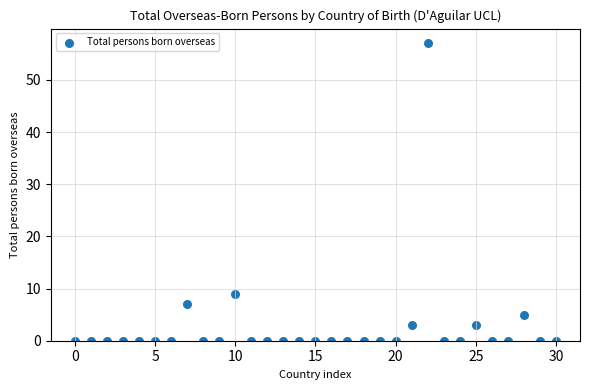

What is the range of Y values (max minus min)?

57